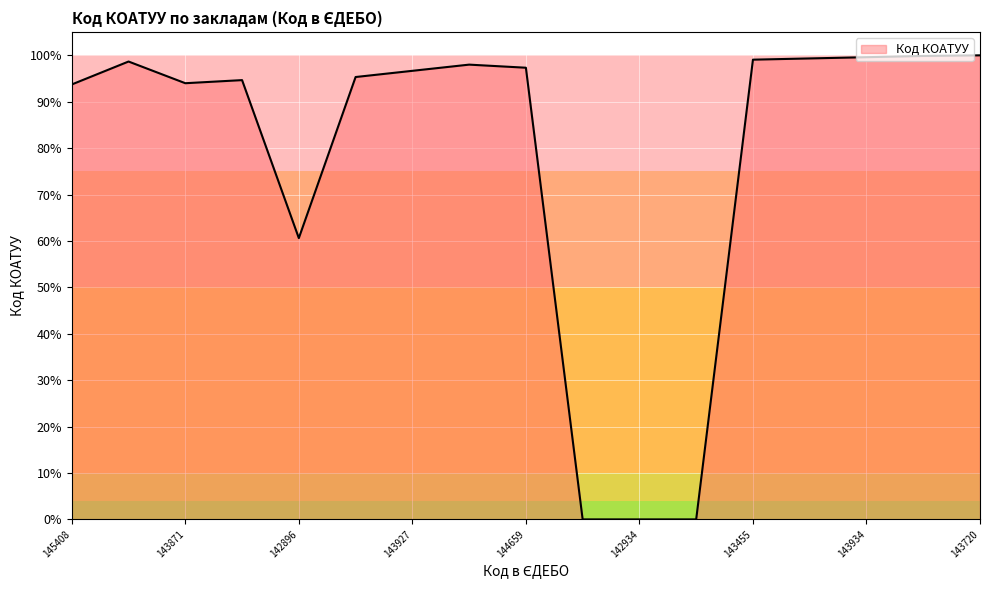

What is the greatest value displayed?

100.0